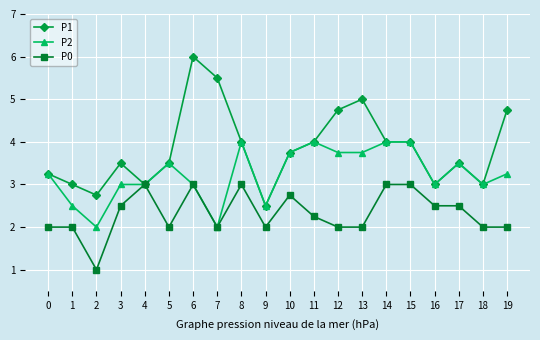

What are all the series names shown in the legend?

P1, P2, P0